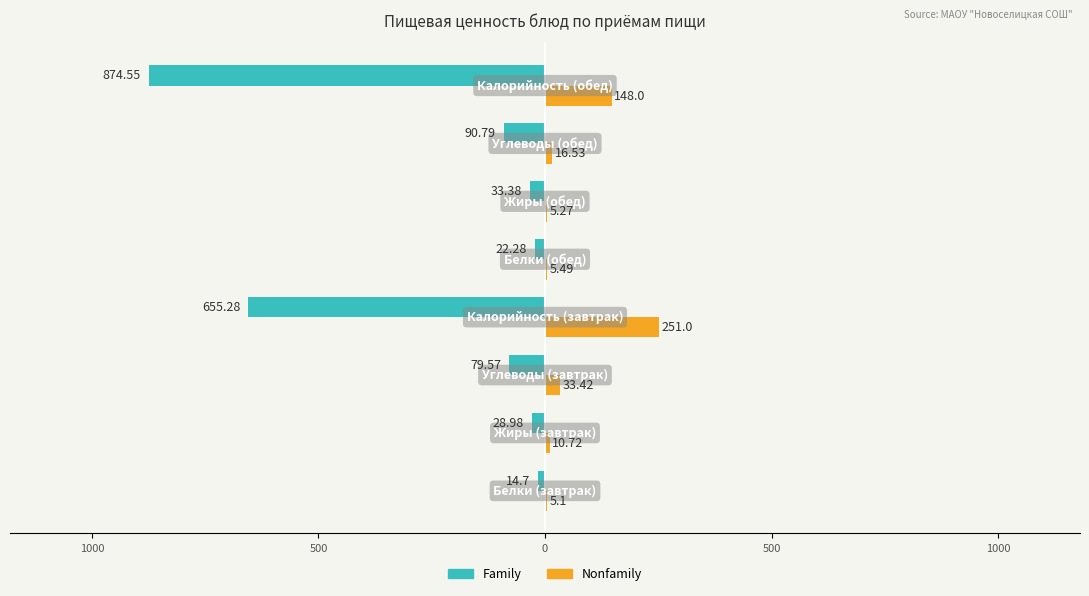

What are all the series names shown in the legend?

Family, Nonfamily